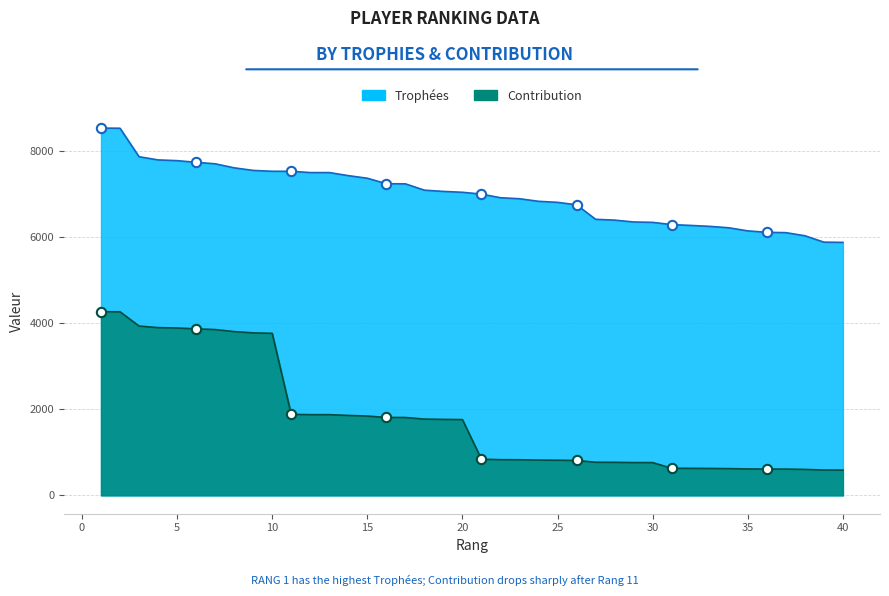

What are all the series names shown in the legend?

Trophées, Contribution